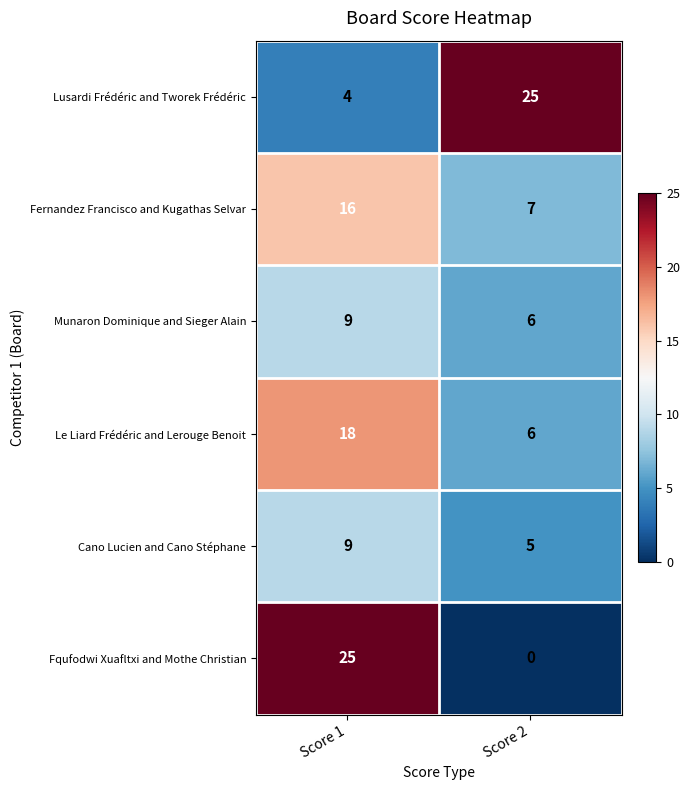

Reading left to right, extract all data points from this chart.

Lusardi Frédéric and Tworek Frédéric: Score 1=4	Score 2=25
Fernandez Francisco and Kugathas Selvar: Score 1=16	Score 2=7
Munaron Dominique and Sieger Alain: Score 1=9	Score 2=6
Le Liard Frédéric and Lerouge Benoit: Score 1=18	Score 2=6
Cano Lucien and Cano Stéphane: Score 1=9	Score 2=5
Fqufodwi Xuafltxi and Mothe Christian: Score 1=25	Score 2=0